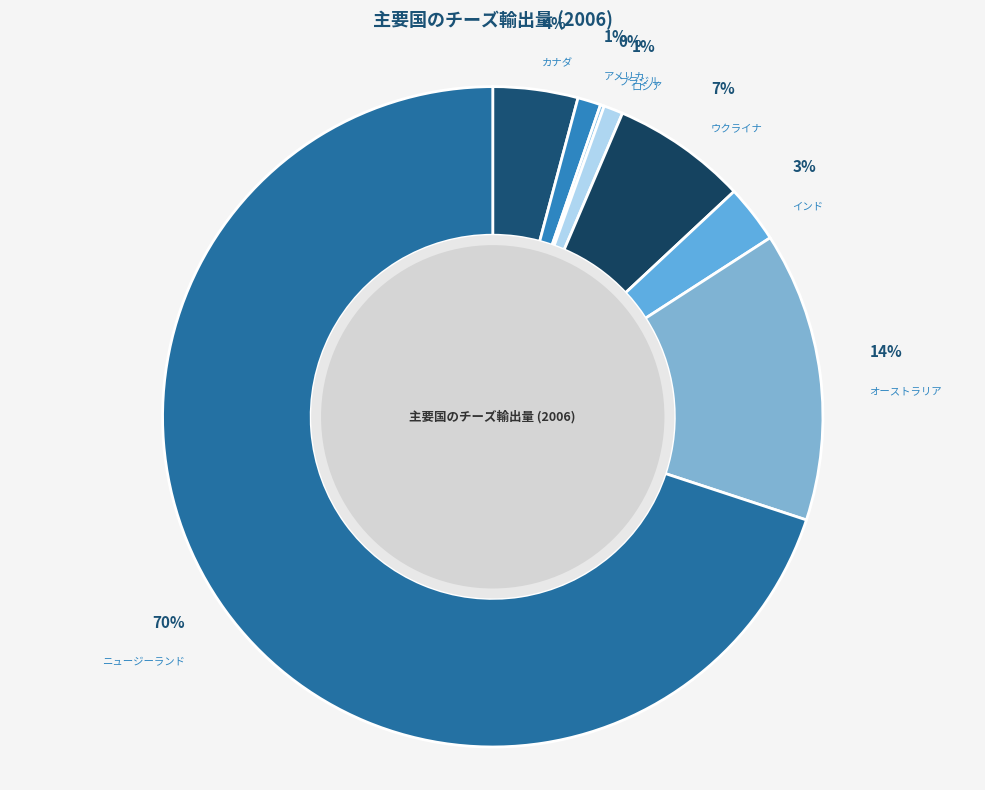

To the nearest percent, what is the average slice percentage?

12%